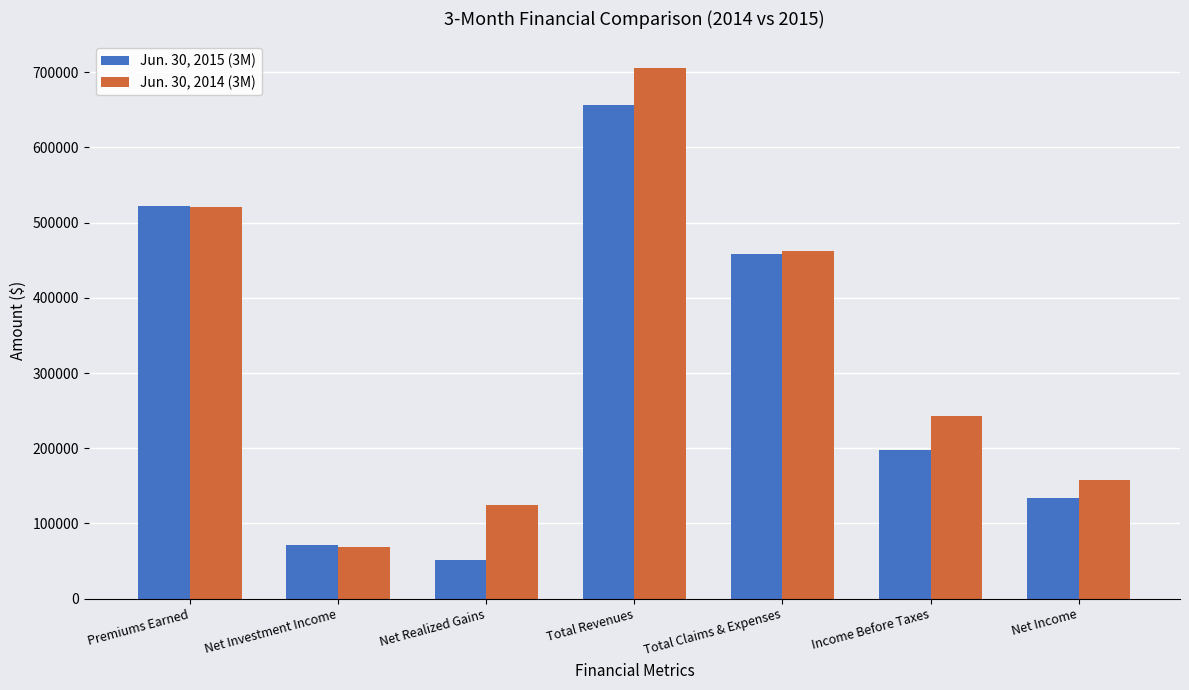

At which label is Jun. 30, 2015 (3M) closest to 353544?

Total Claims & Expenses